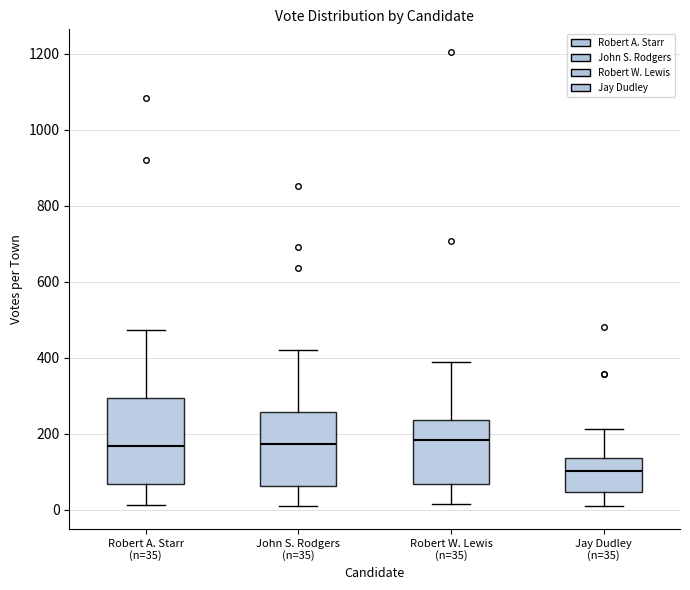

Which box has the lowest median line?

Jay Dudley (n=35)